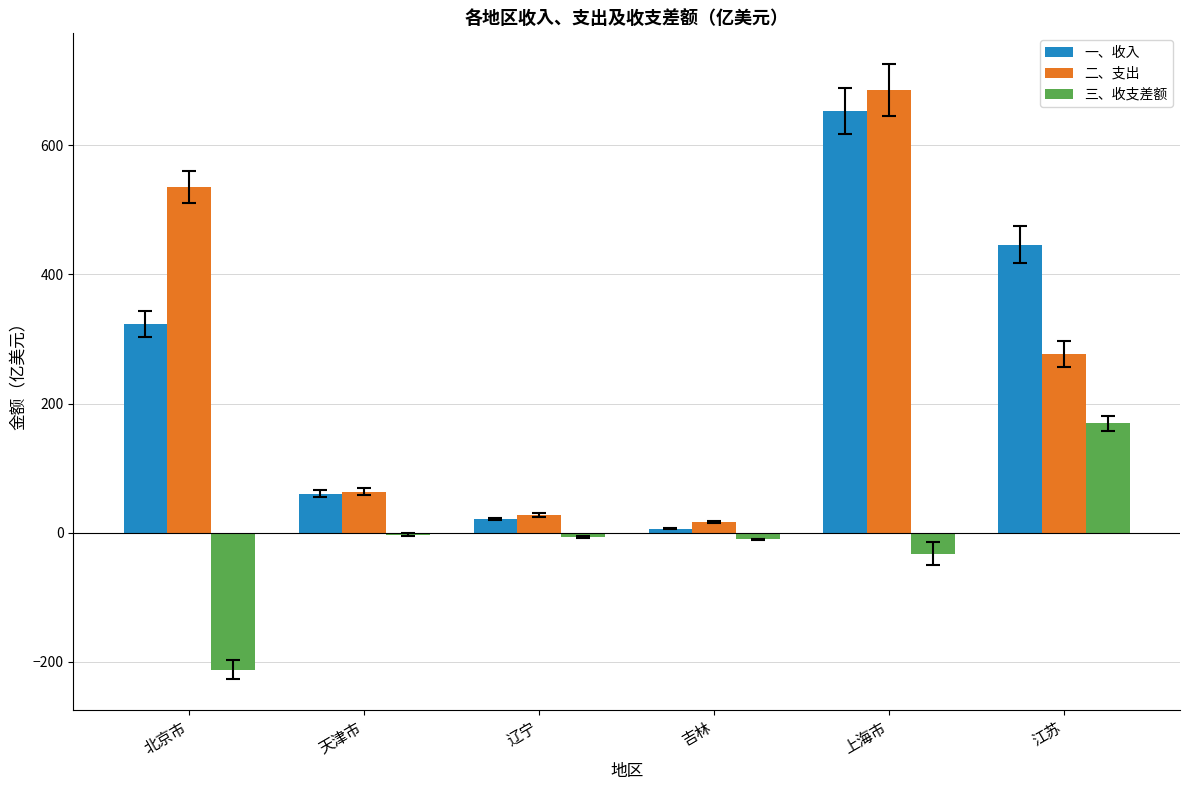

Which series has the largest total across all categories?

二、支出